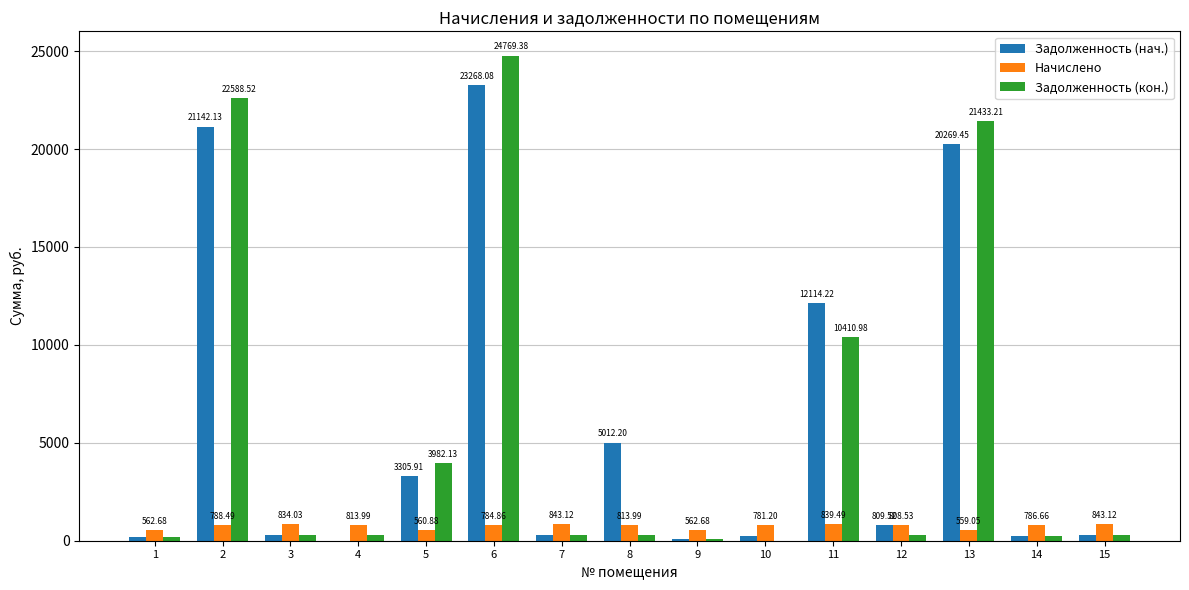

True or false: Задолженность (кон.) has a value of 0.0 at 10.

True